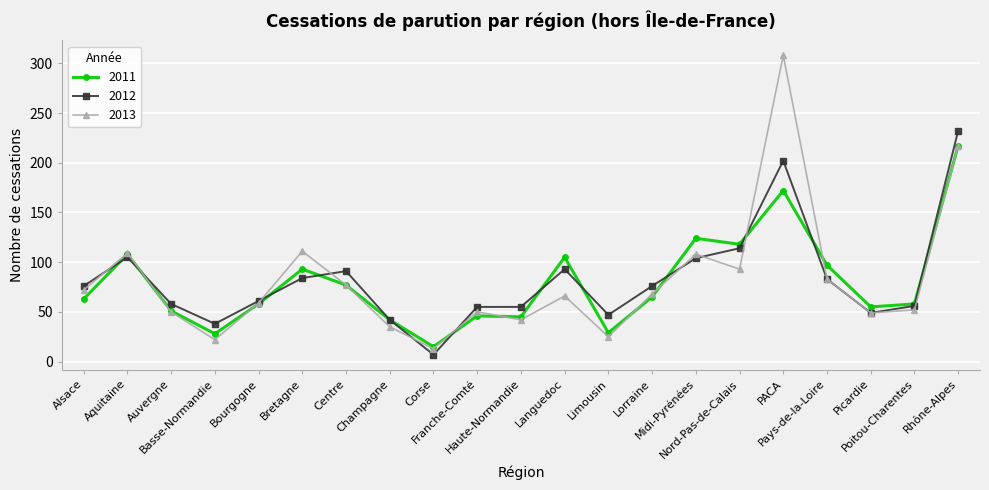

What is the minimum value shown in the chart?

7